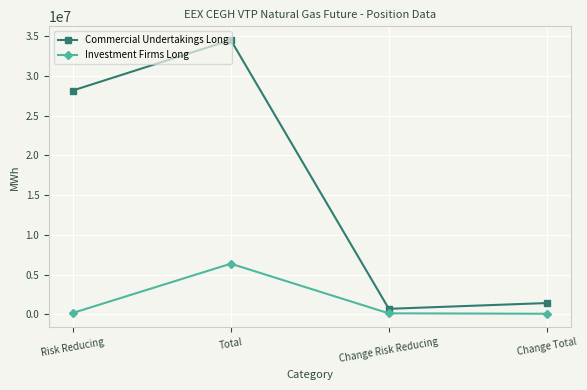

What position from the right is Change Total?

1